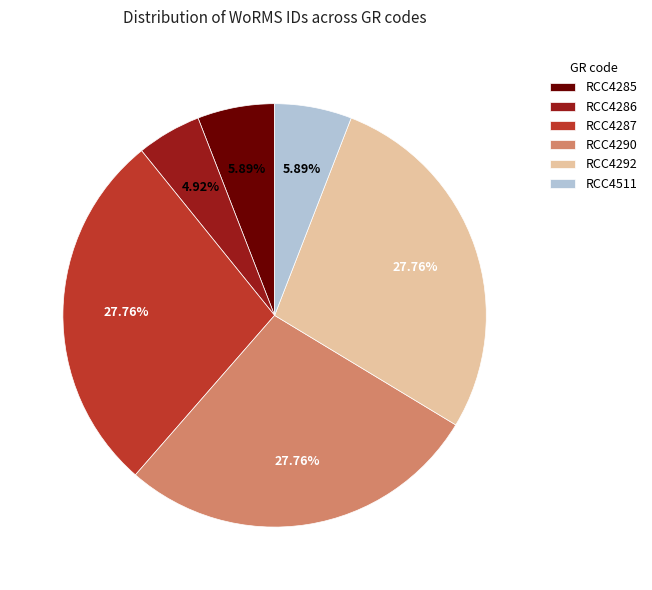

What is the ratio of the value at RCC4511 to the value at RCC4286?

1.2